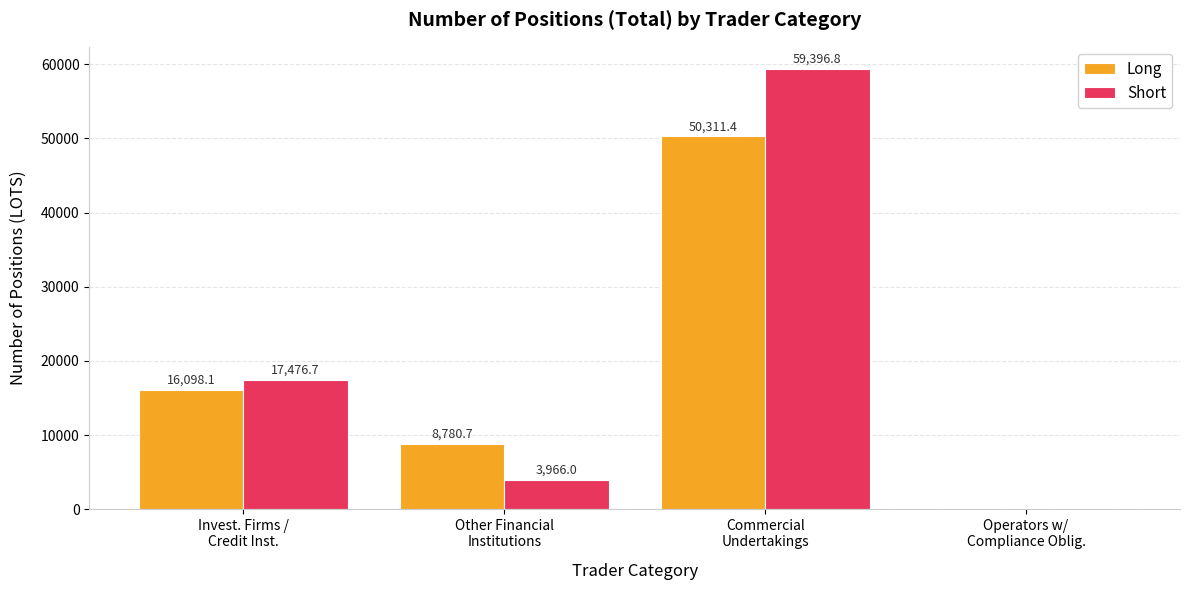

What is the sum of the Long values at Operators w/
Compliance Oblig. and Other Financial
Institutions?

8780.7